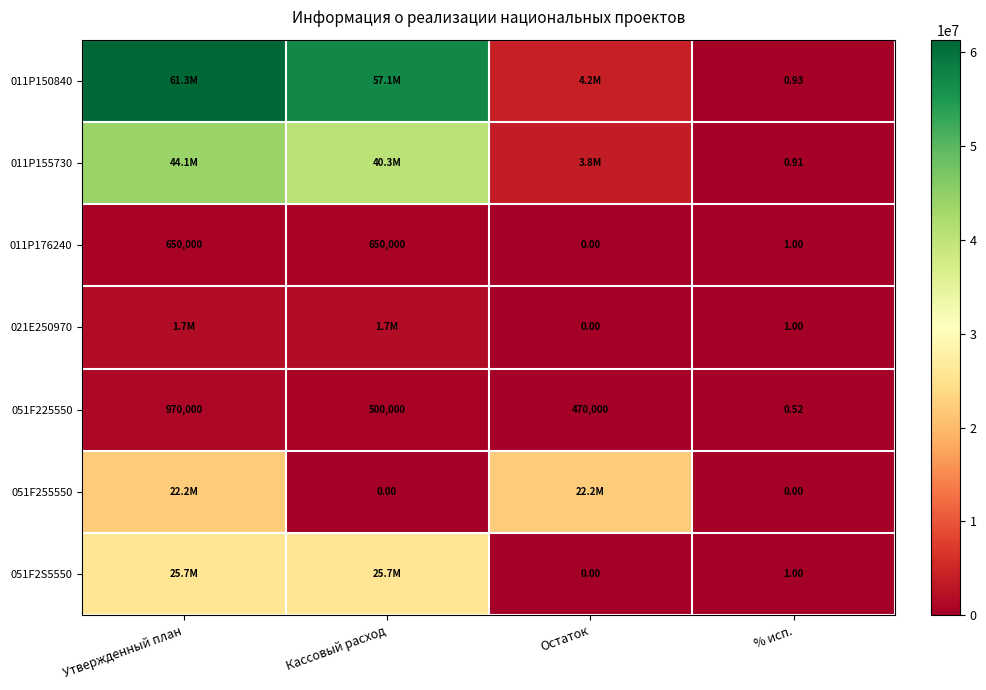

Where does the 051F225550 series first go above 500000?

Утвержденный план